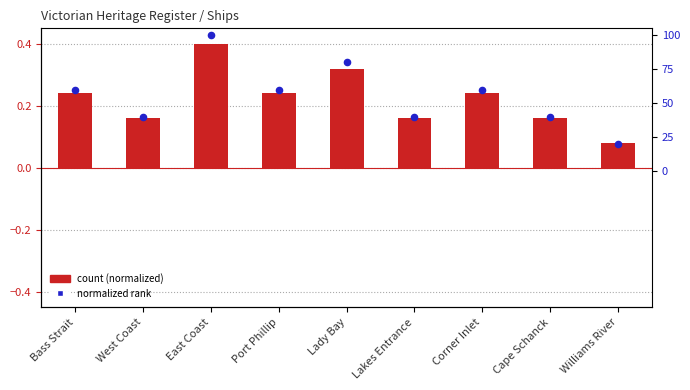

What is the total value across all series at East Coast?

0.8